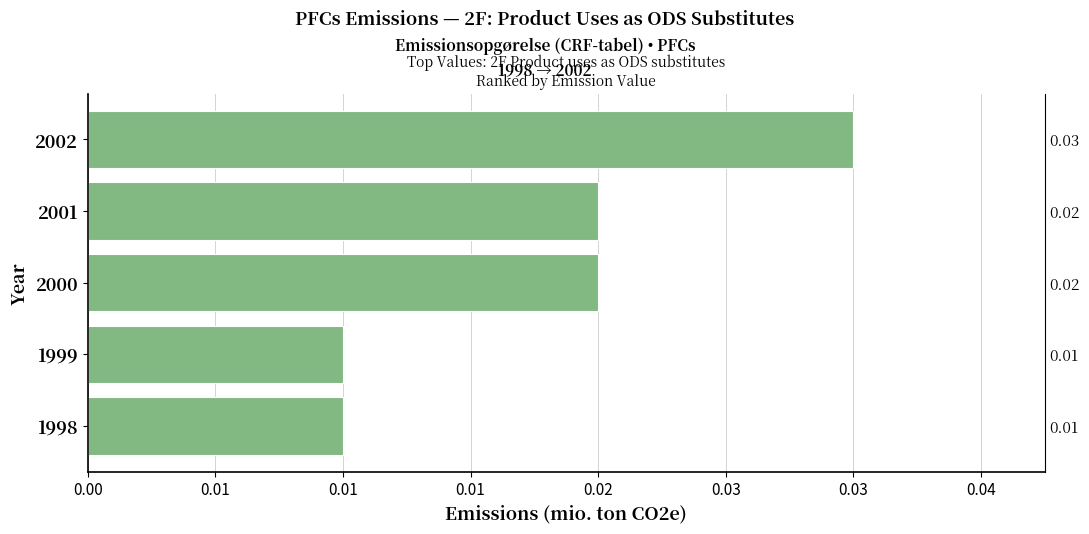

The chart shows a value of 0.0 at 2002. True or false?

True